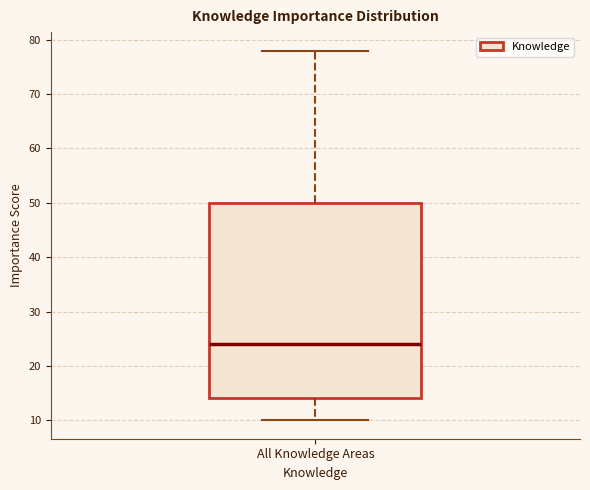

Where is the upper edge of the box for All Knowledge Areas on the y-axis? The values are not printed on the chart, so give them approximately, as read against the axis.

50